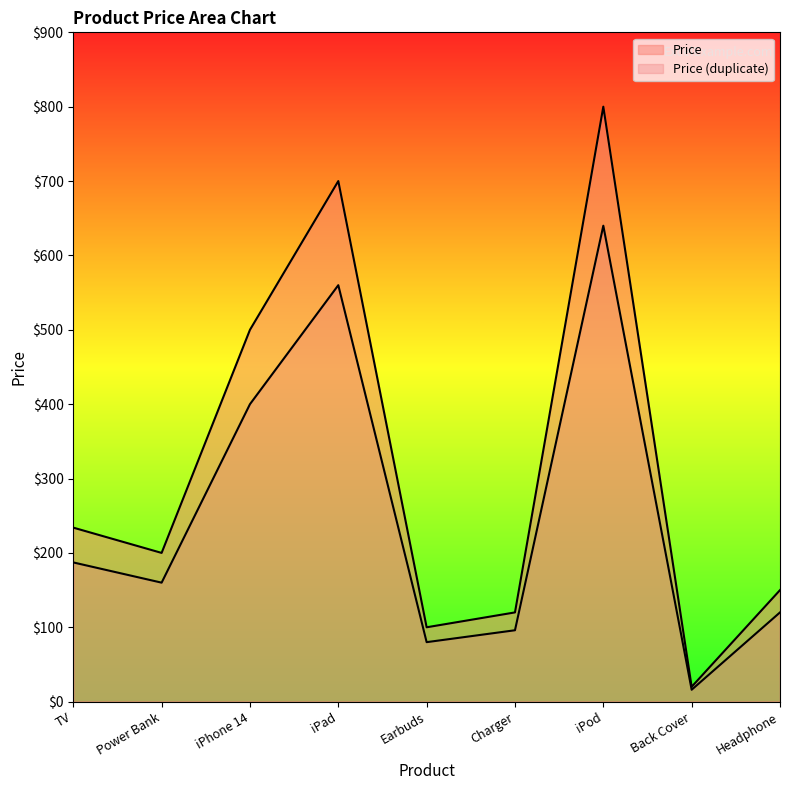

What is the smallest value displayed?

16.0